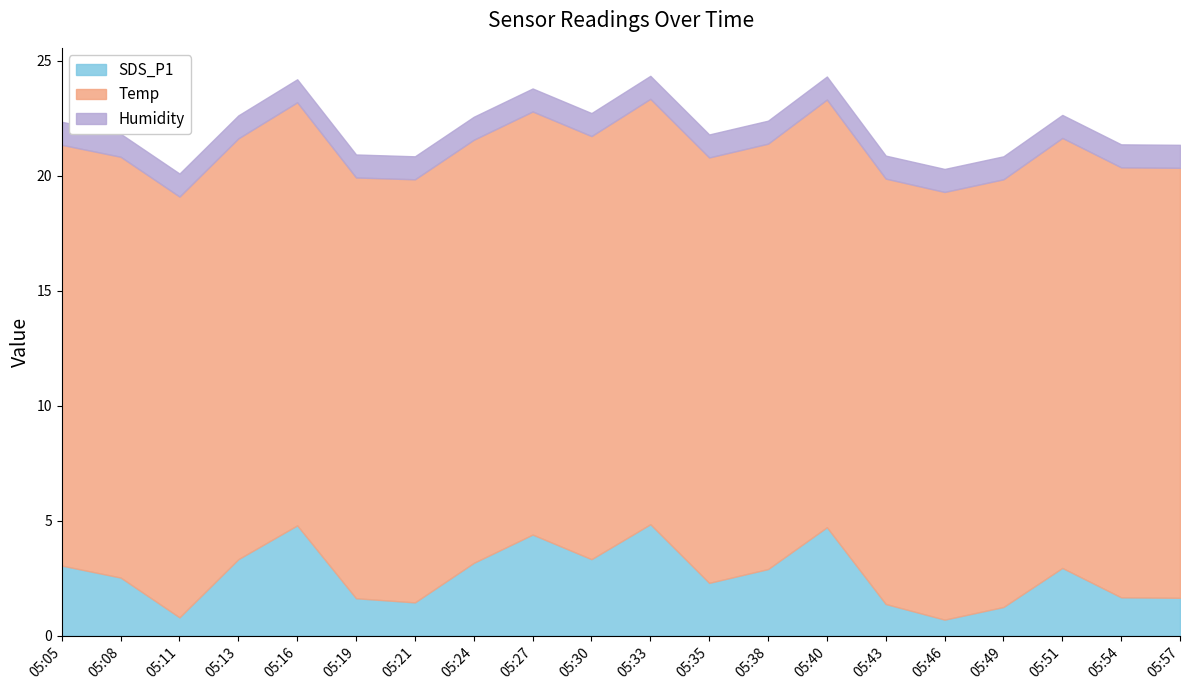

What is the value of the Humidity point at the 9th from the left?

1.0